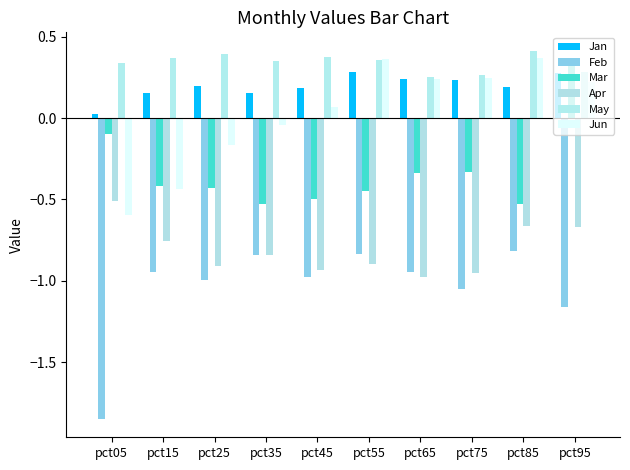

What is the maximum value shown in the chart?

0.4